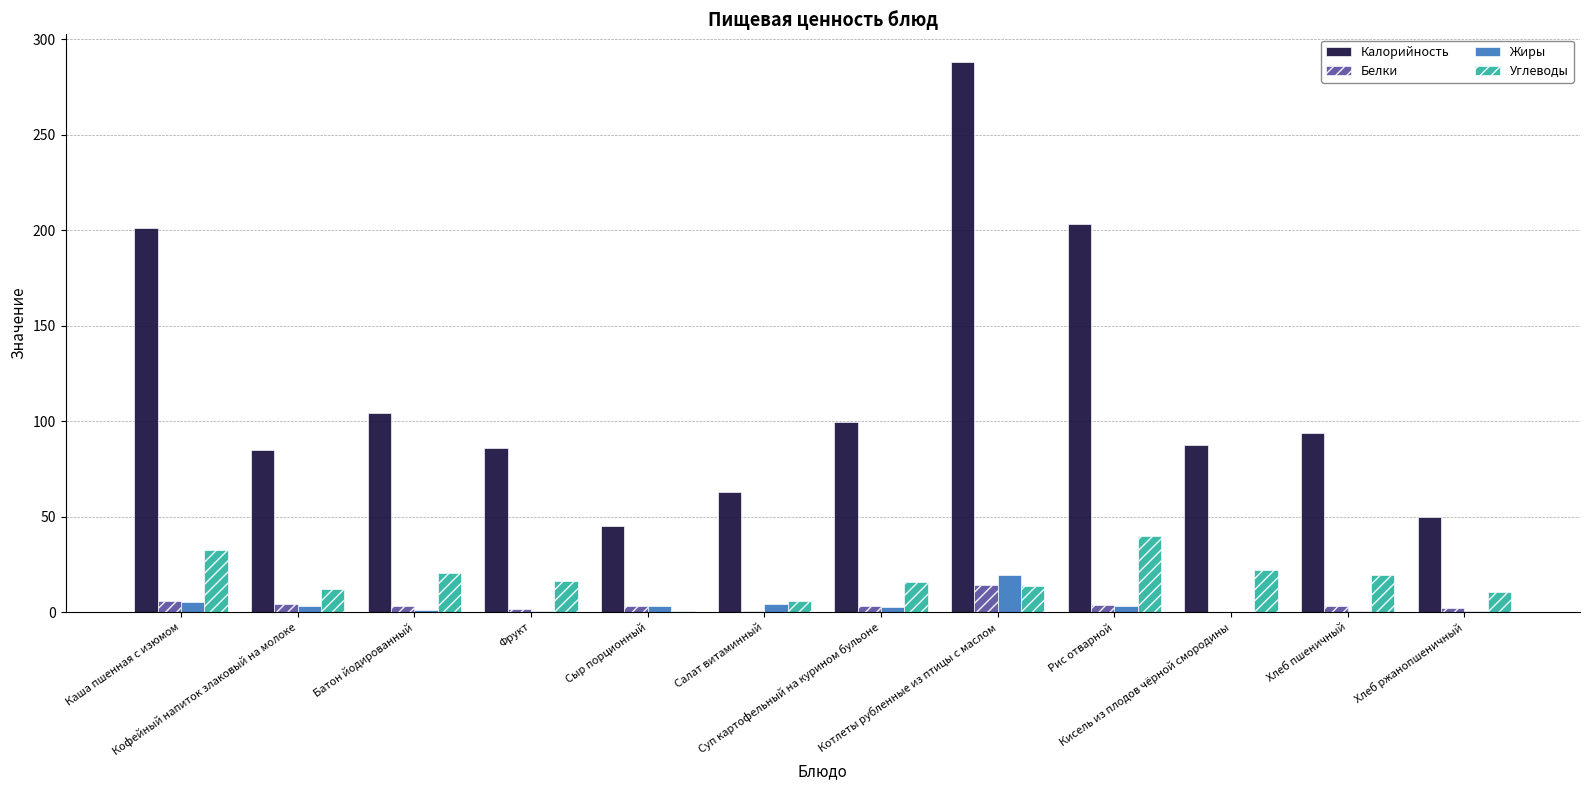

How many data points does each series have?

12